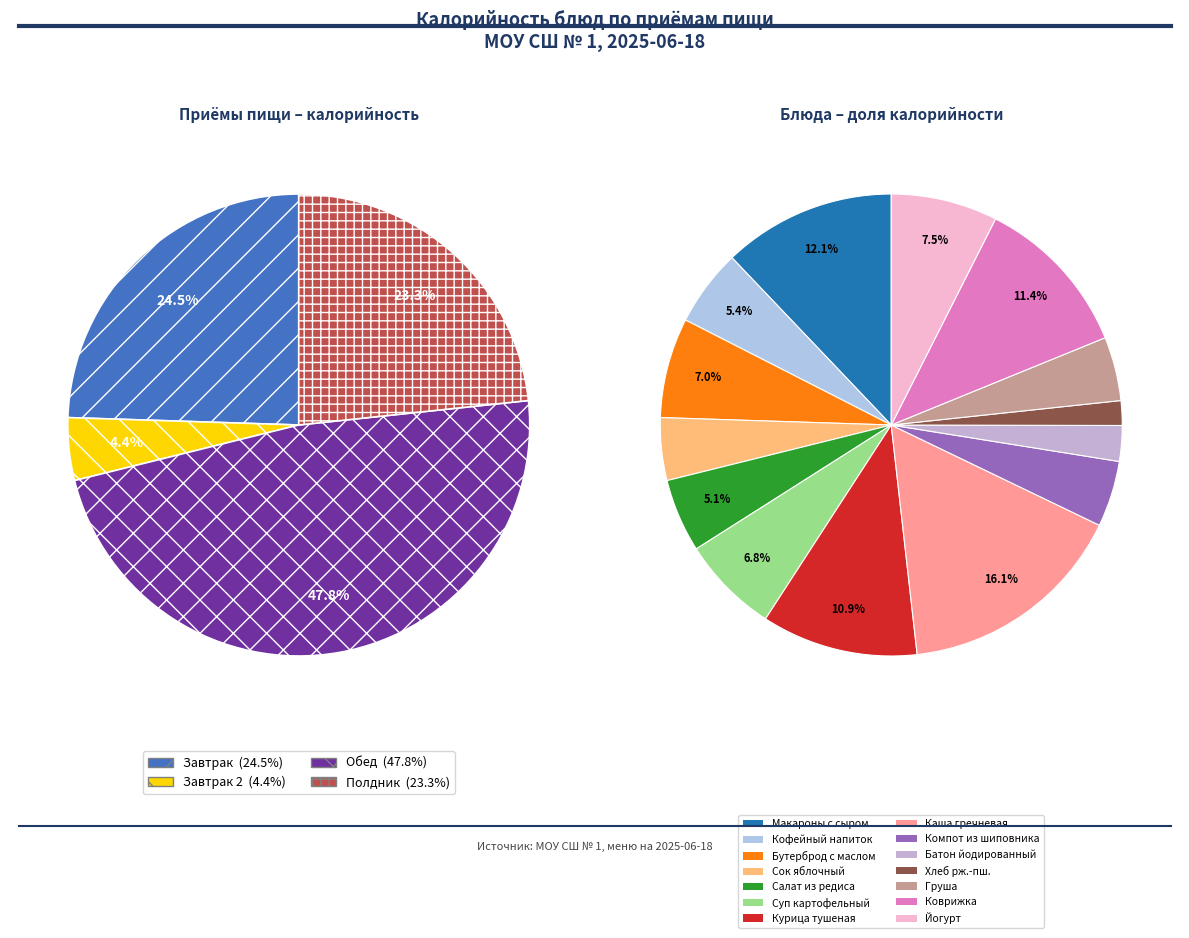

To the nearest percent, what portion does Батон йодированный represent?

2%